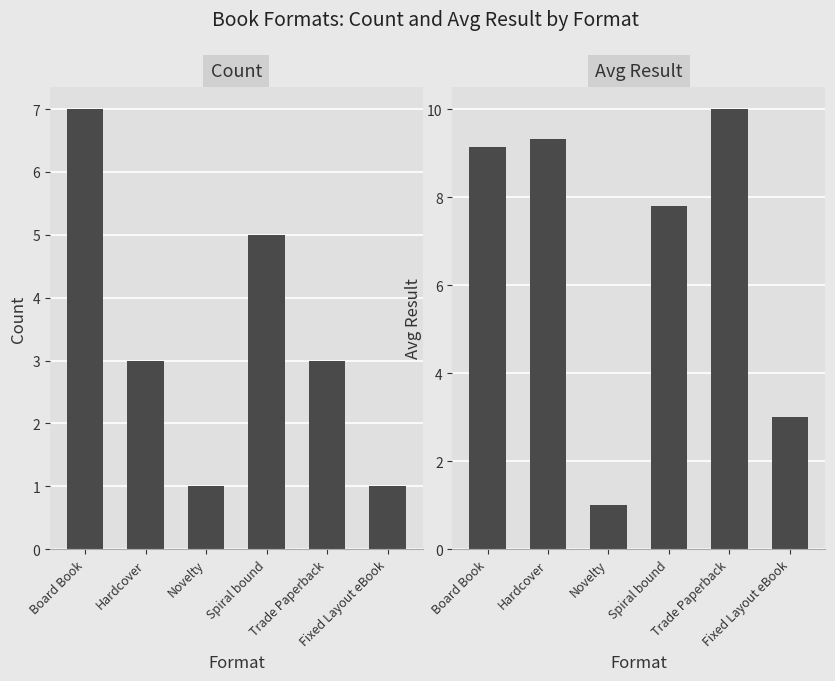

How many bars are there in each group?

2